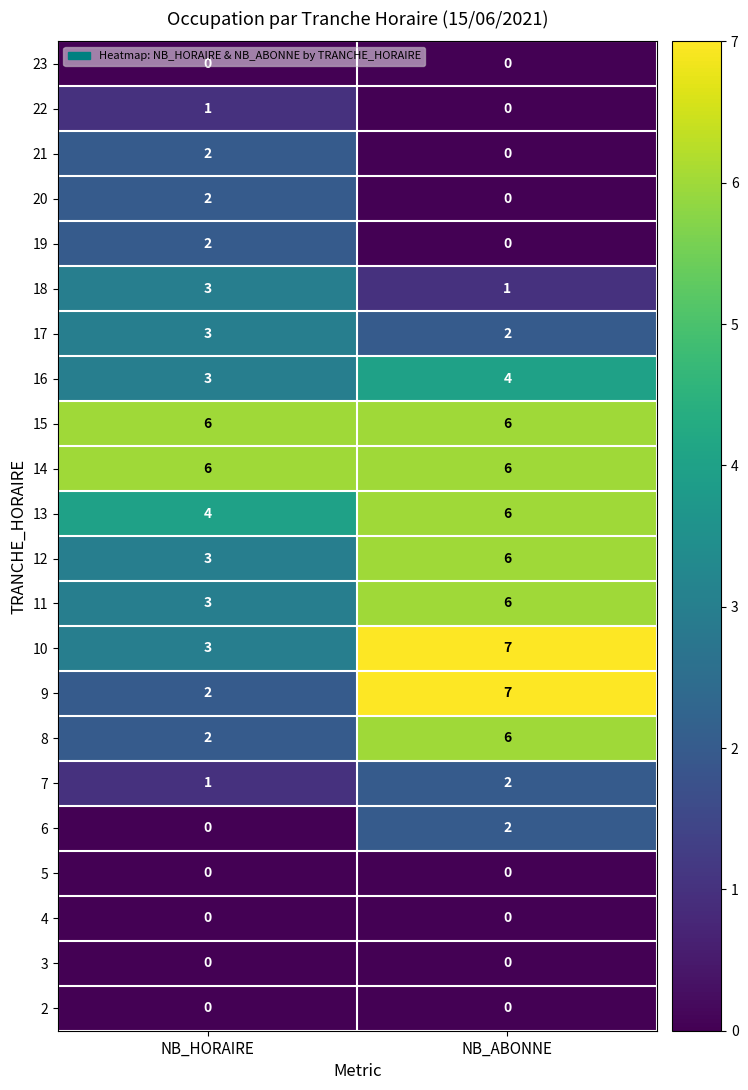

What is the spread (max minus min) of values at NB_ABONNE?

7